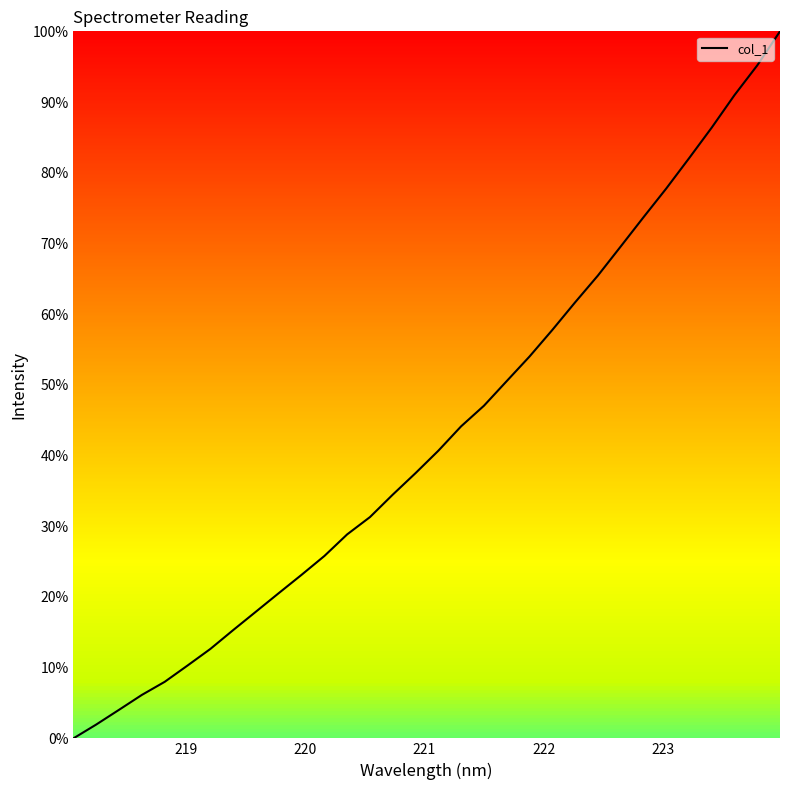

What is the greatest value displayed?

100.0